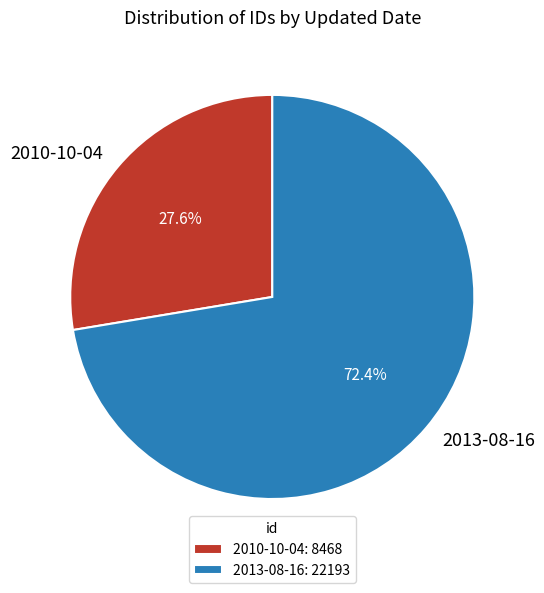

What is the smallest slice in the pie chart?

2010-10-04